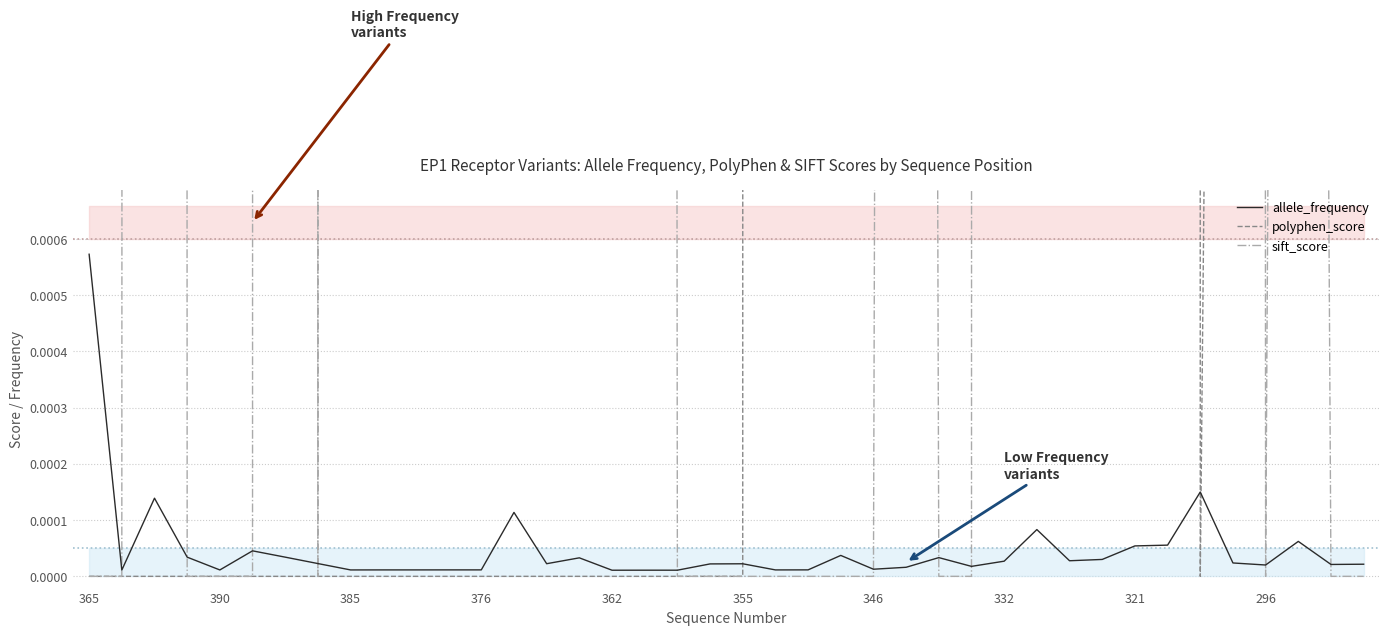

What is the sum of all sift_score values?

4.4